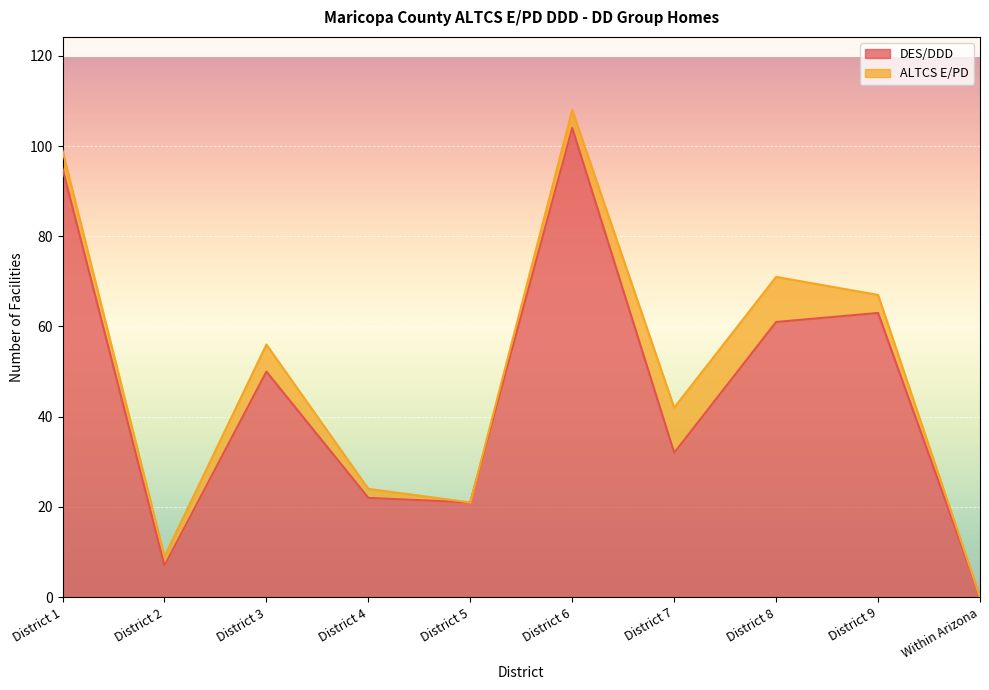

Reading left to right, what are all the values shown in this chart?

95	7	50	22	21	104	32	61	63	0